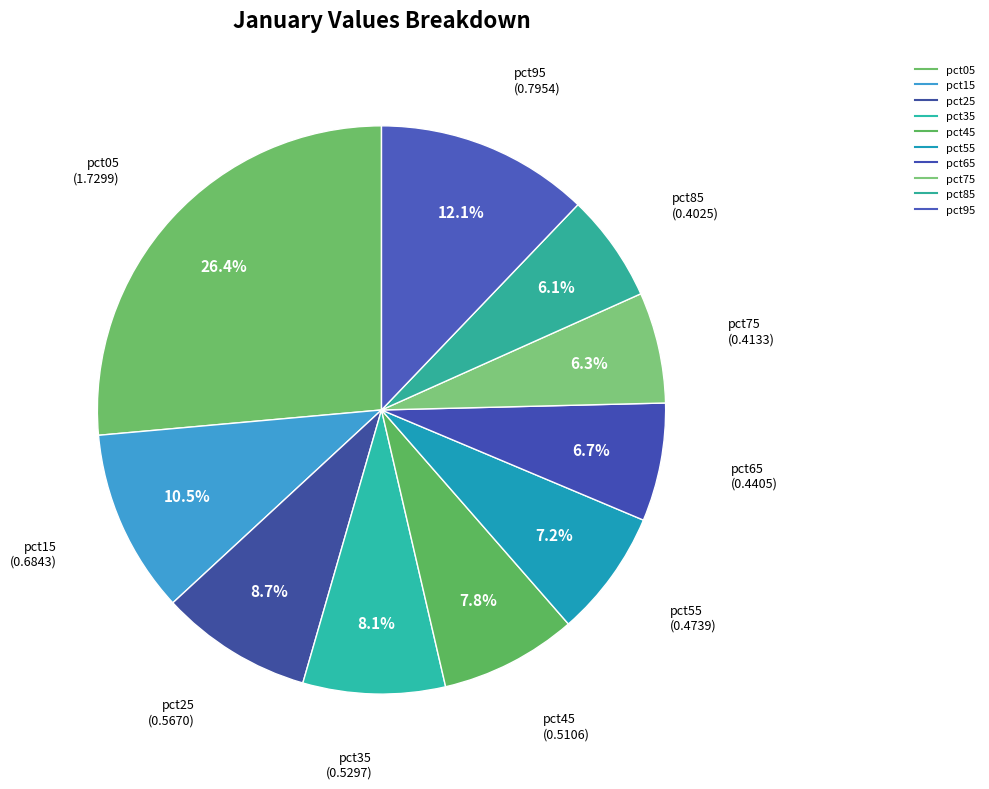

To the nearest percent, what is the combined percentage of pct55 and pct65?

14%